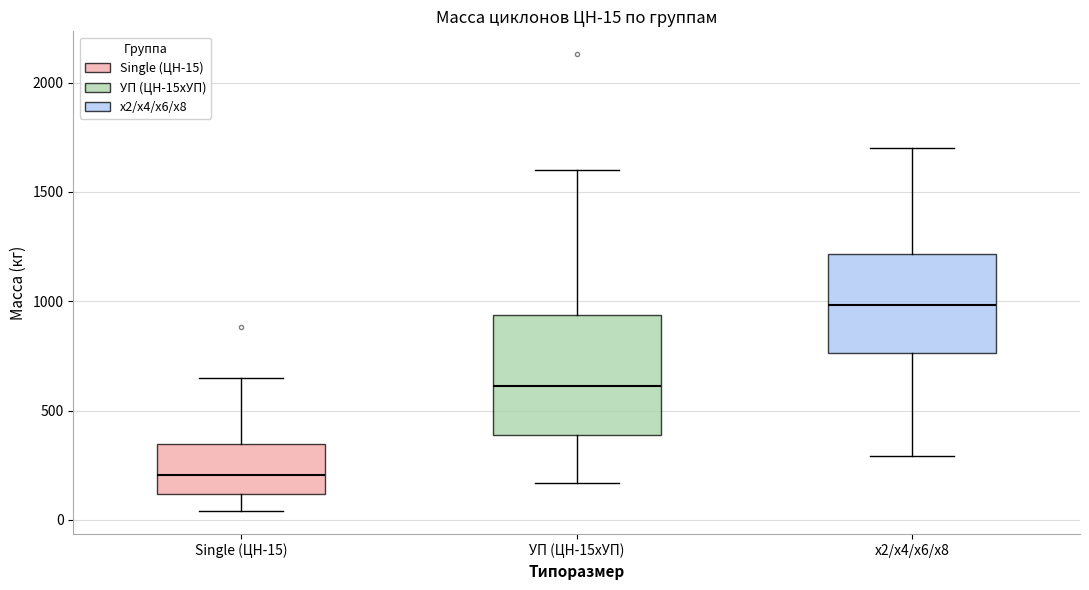

Which box has the highest median line?

x2/x4/x6/x8